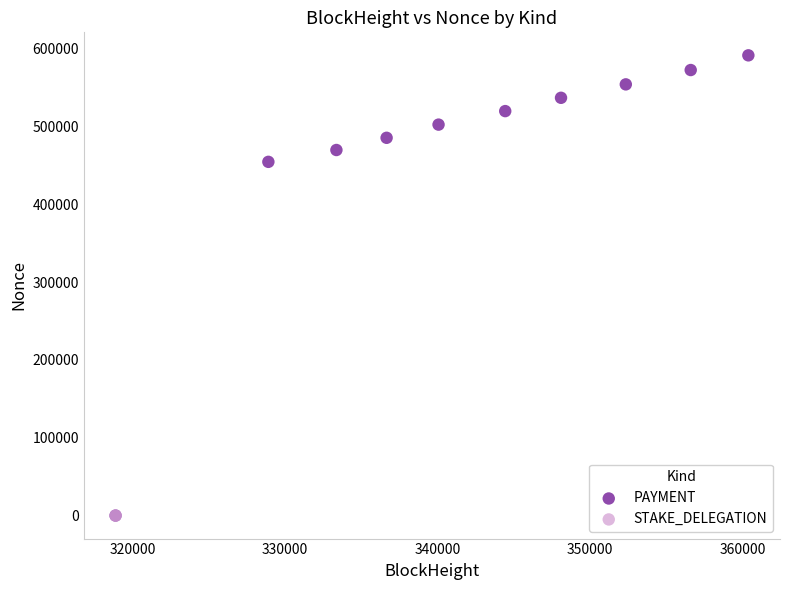

What are all the series names shown in the legend?

PAYMENT, STAKE_DELEGATION